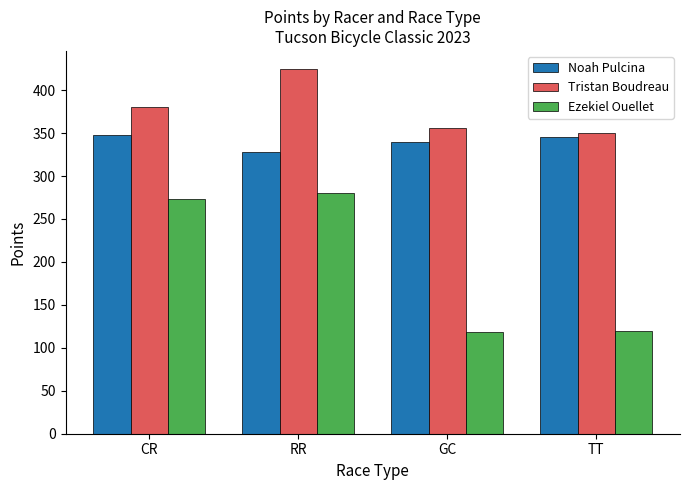

Which series has the largest total across all categories?

Tristan Boudreau